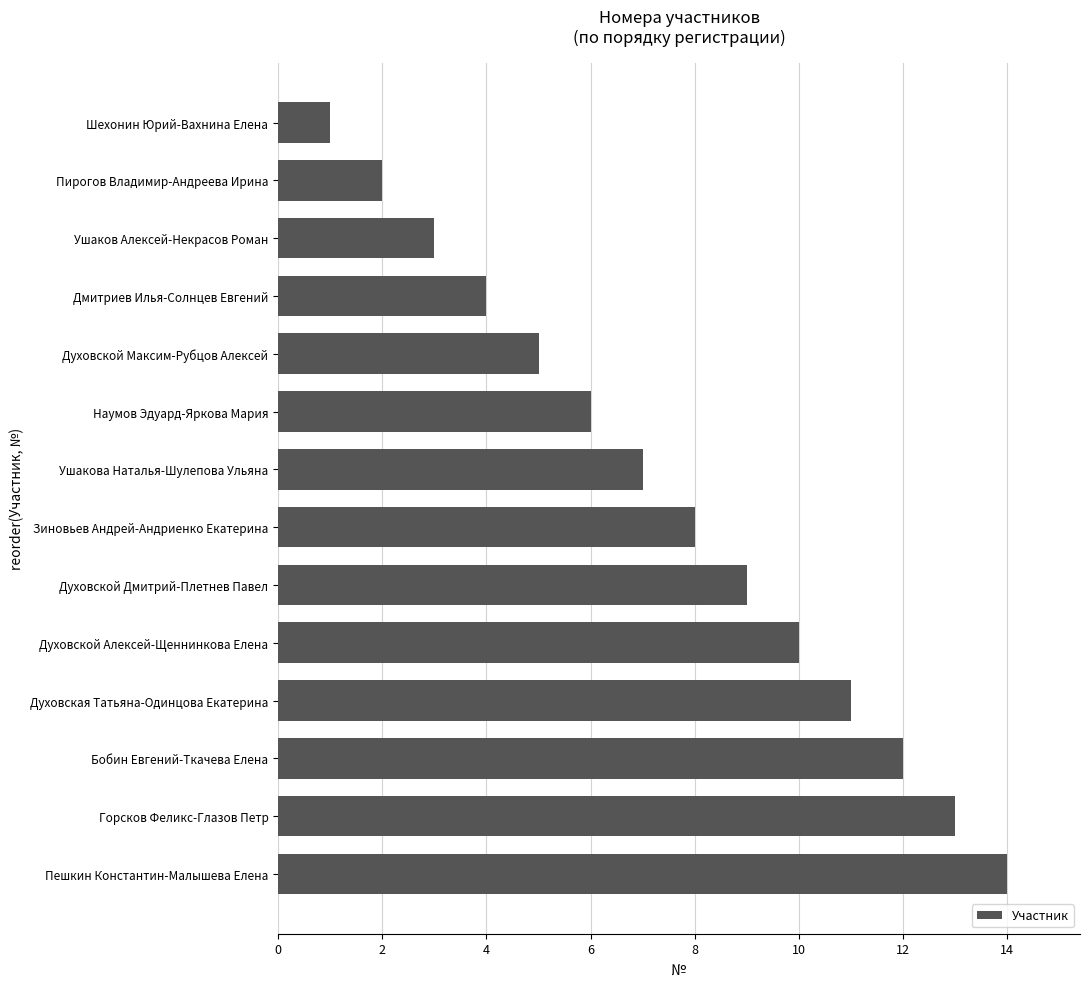

Rank the categories by value from lowest to highest.

Шехонин Юрий-Вахнина Елена, Пирогов Владимир-Андреева Ирина, Ушаков Алексей-Некрасов Роман, Дмитриев Илья-Солнцев Евгений, Духовской Максим-Рубцов Алексей, Наумов Эдуард-Яркова Мария, Ушакова Наталья-Шулепова Ульяна, Зиновьев Андрей-Андриенко Екатерина, Духовской Дмитрий-Плетнев Павел, Духовской Алексей-Щеннинкова Елена, Духовская Татьяна-Одинцова Екатерина, Бобин Евгений-Ткачева Елена, Горсков Феликс-Глазов Петр, Пешкин Константин-Малышева Елена